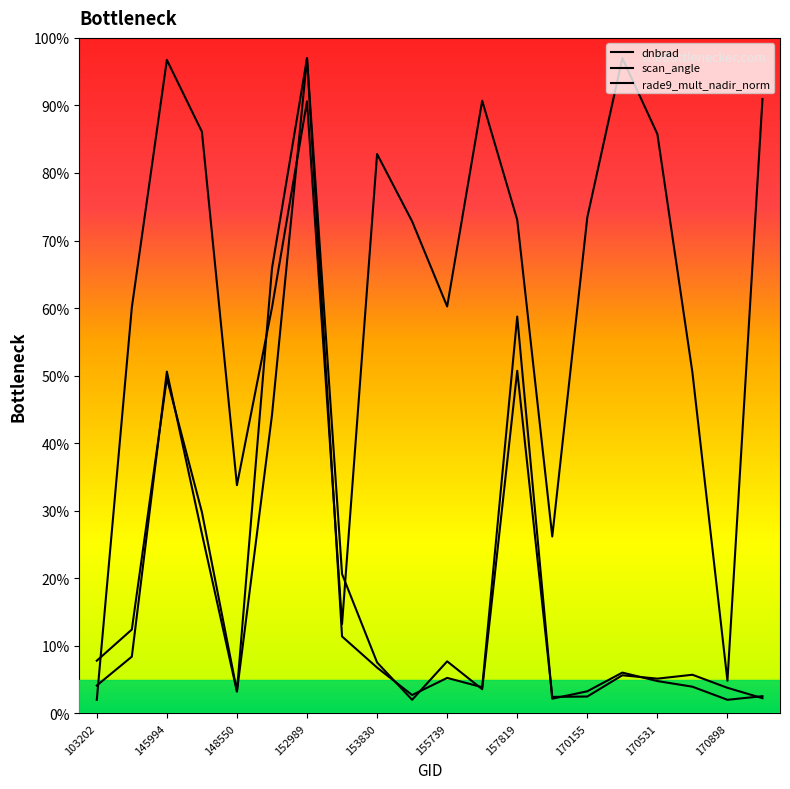

How many lines are shown in the chart?

3